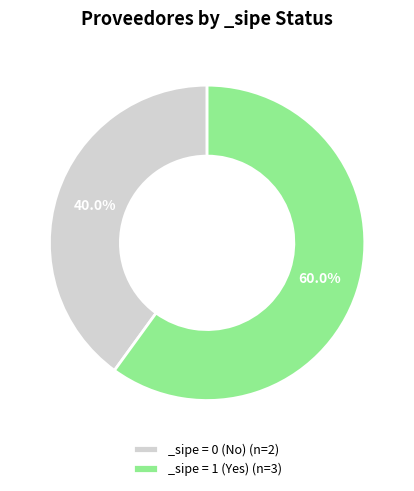

Which slice represents more than half of the pie?

_sipe = 1 (Yes) (n=3)